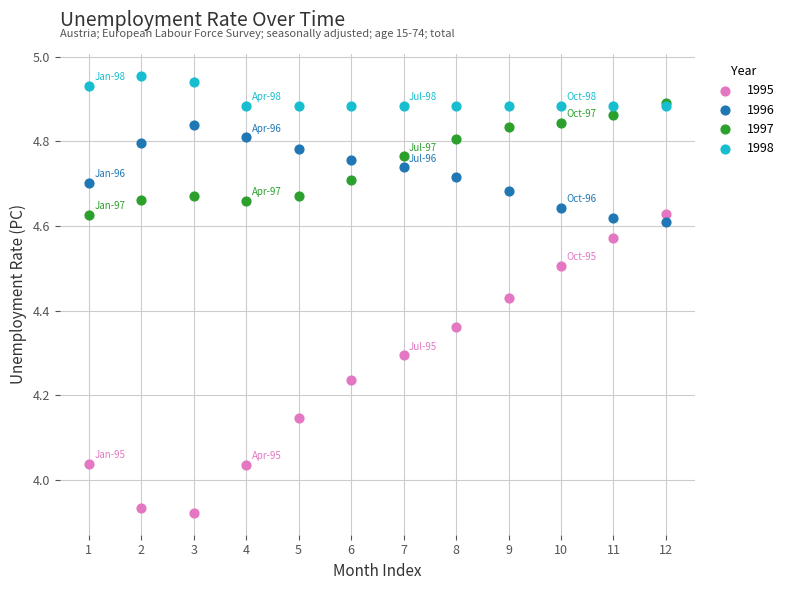

What are all the series names shown in the legend?

1995, 1996, 1997, 1998